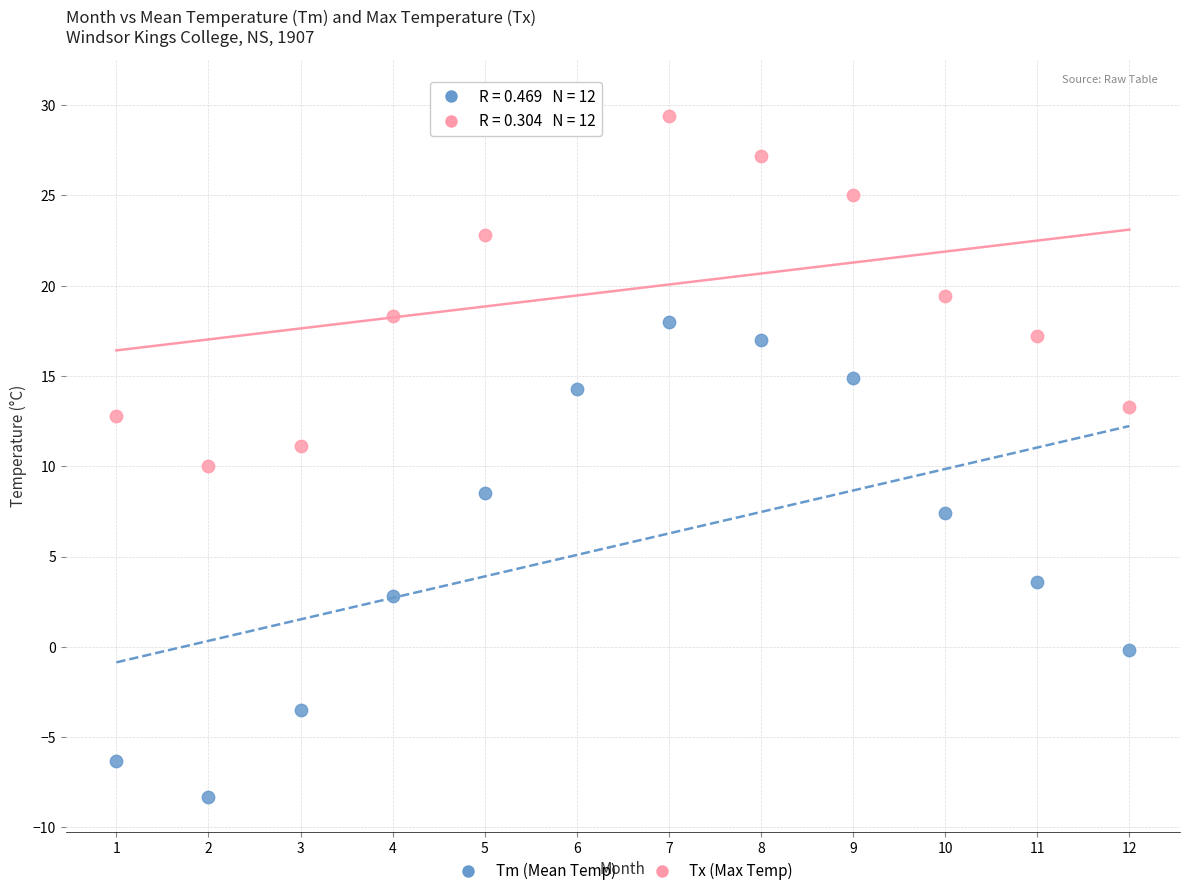

Across all data points, what is the range of Y values (max minus min)?

38.9